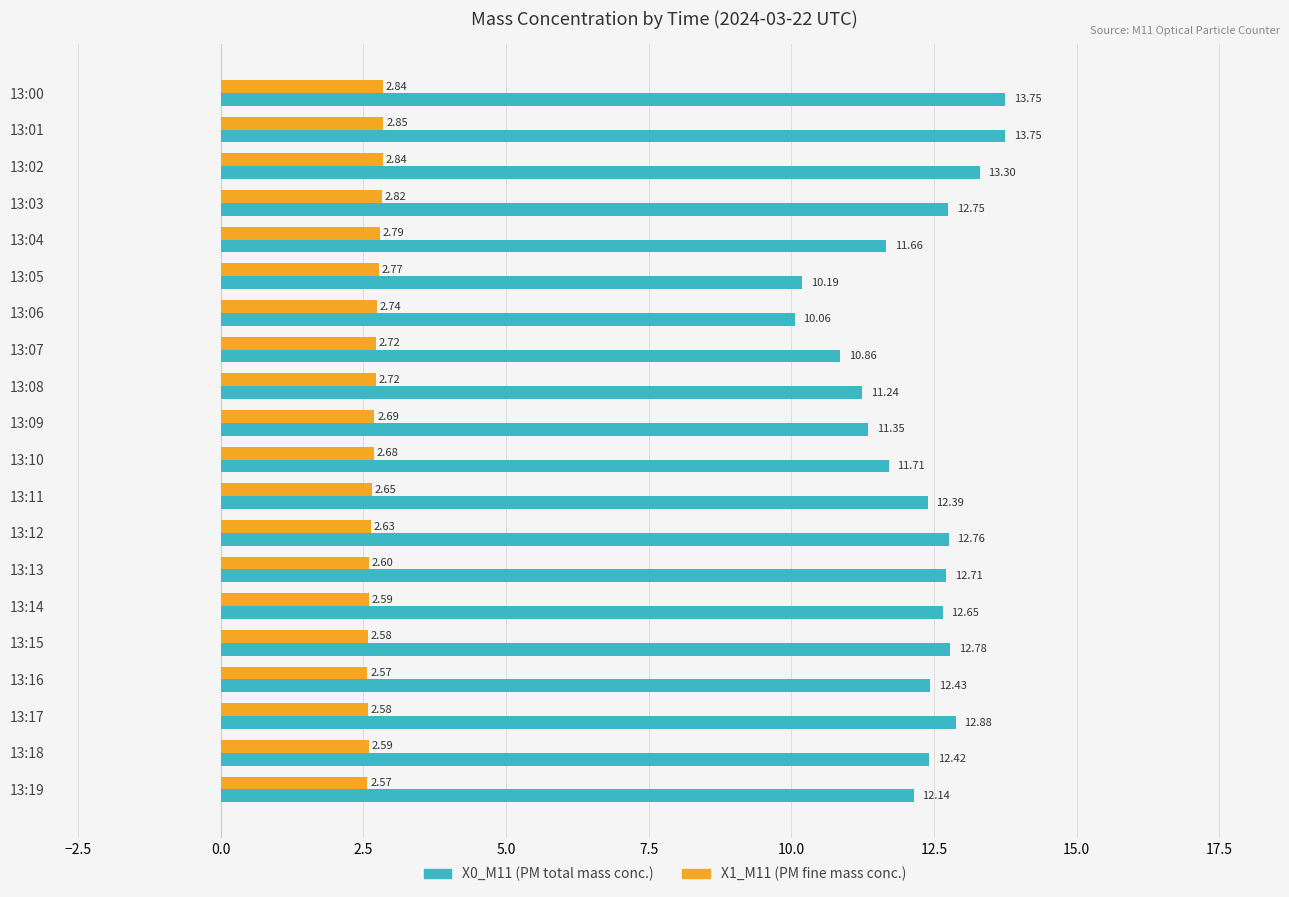

What is the spread (max minus min) of values at 13:10?

9.0